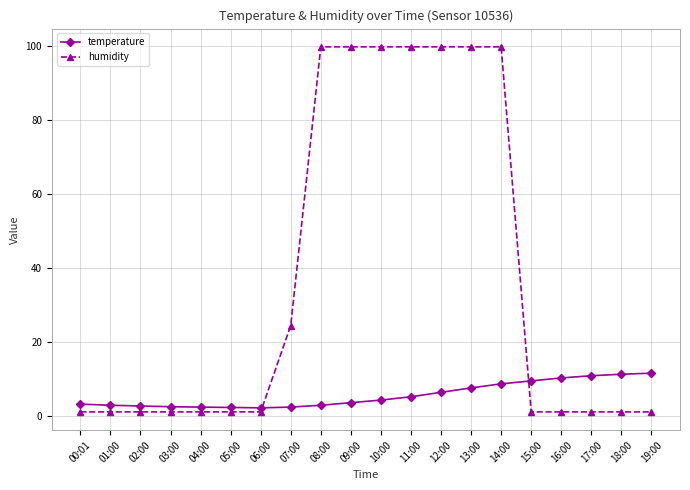

What is the greatest value displayed?

99.9